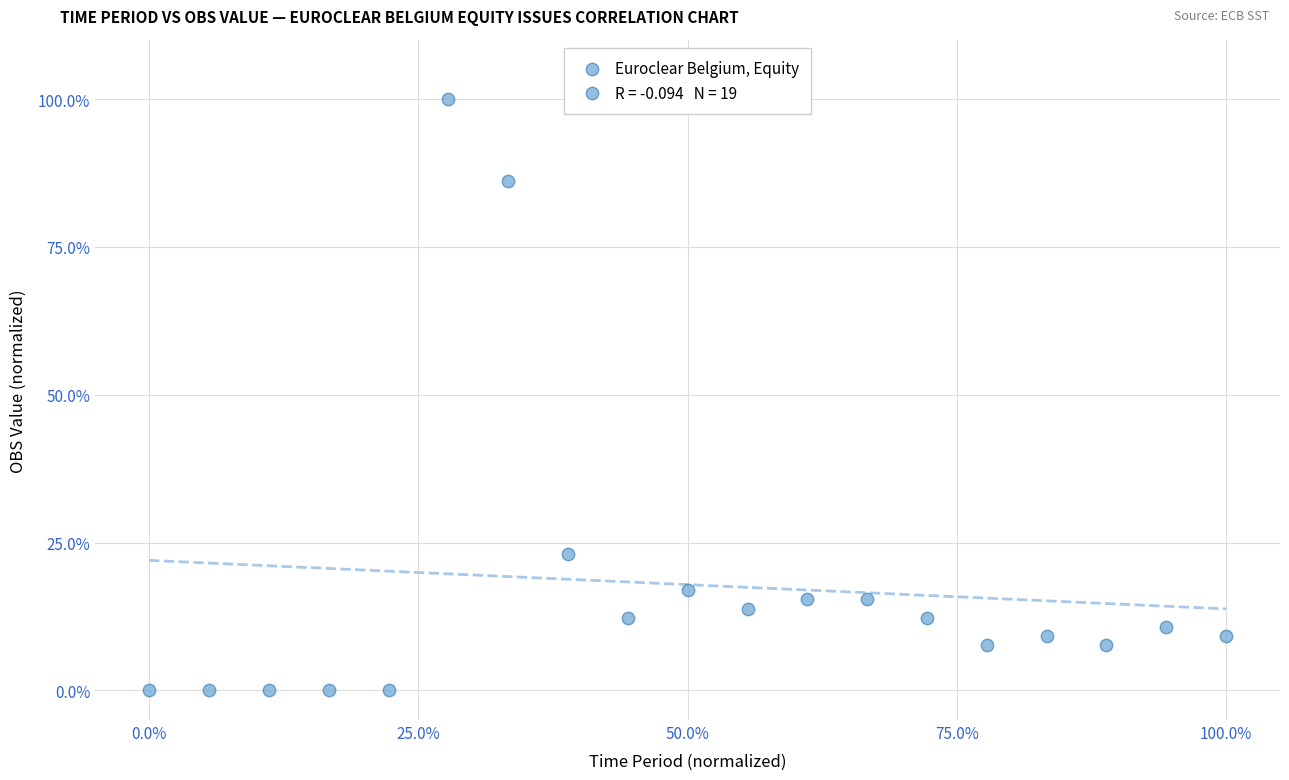

What is the range of Y values (max minus min)?

100.0